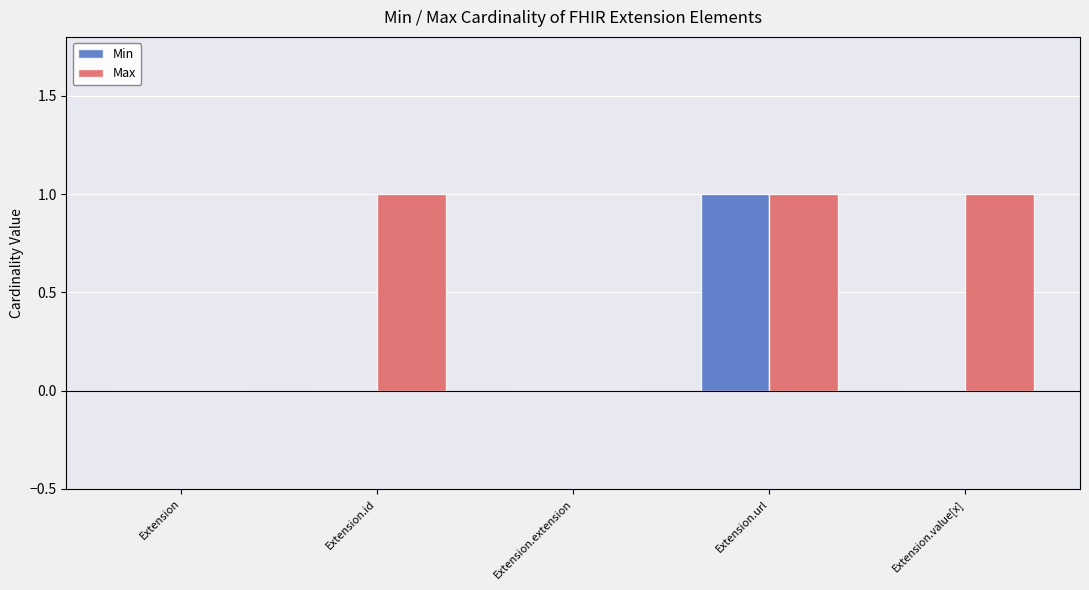

The Max series shows 1 at Extension.id. True or false?

True